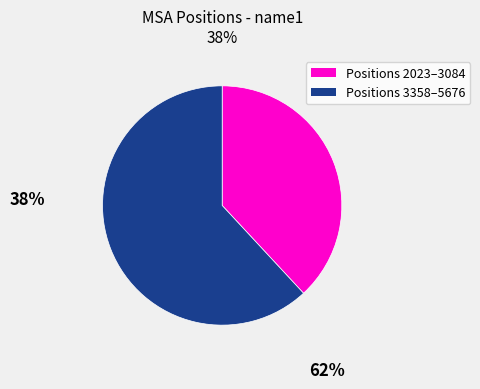

Does any single category account for the majority?

Yes